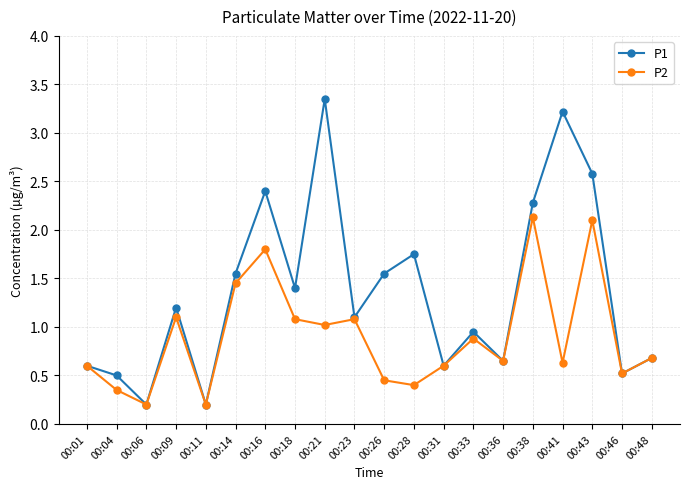

Rank the series by their average value, from highest to lowest.

P1, P2